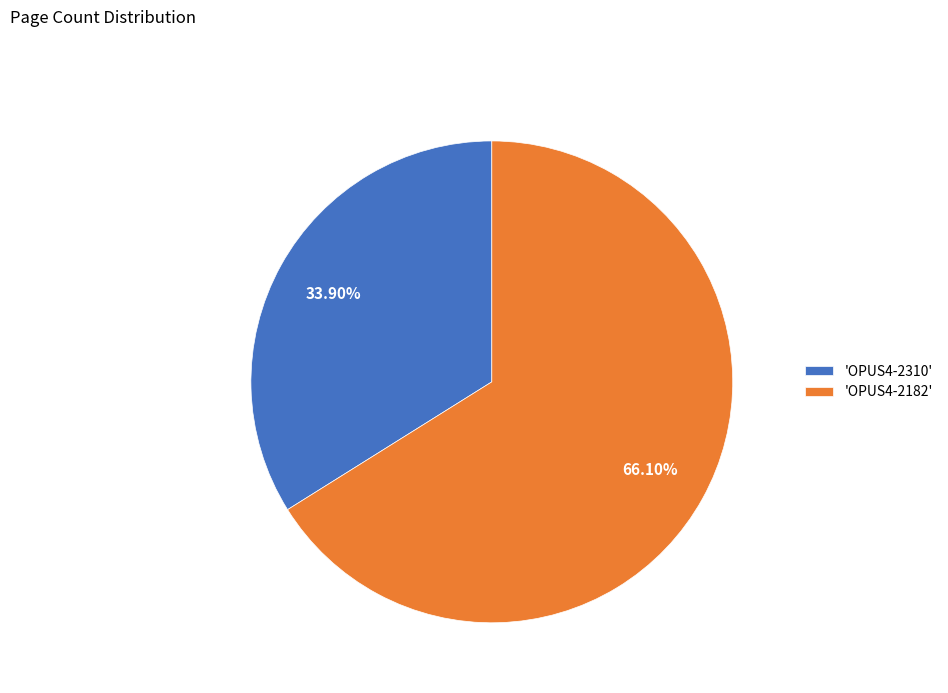

Which has a higher value, 'OPUS4-2310' or 'OPUS4-2182'?

'OPUS4-2182'